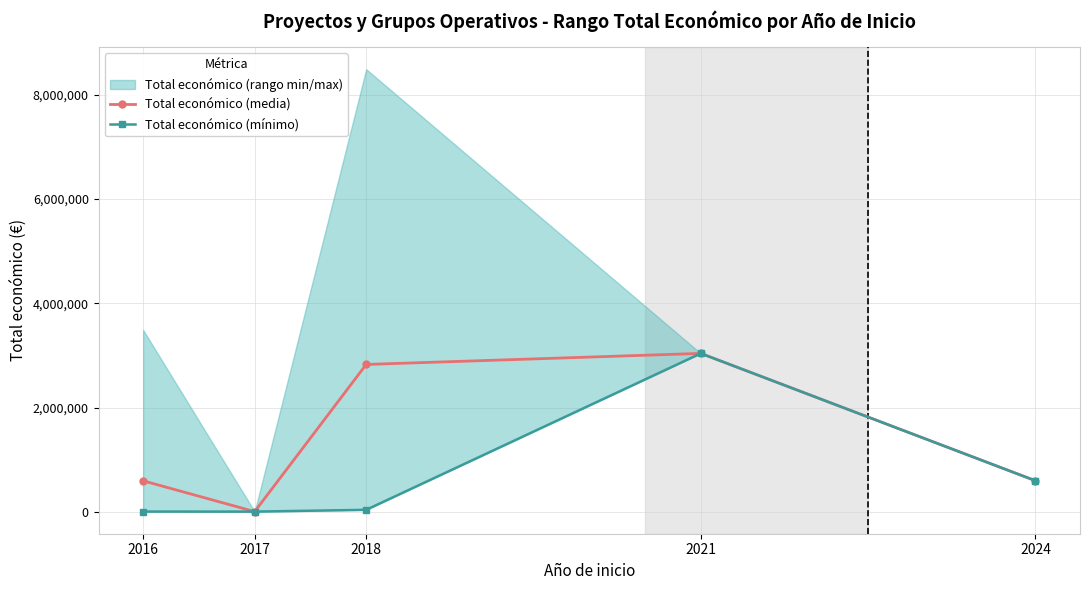

True or false: Total económico (mínimo) and Total económico (media) intersect in this chart.

False